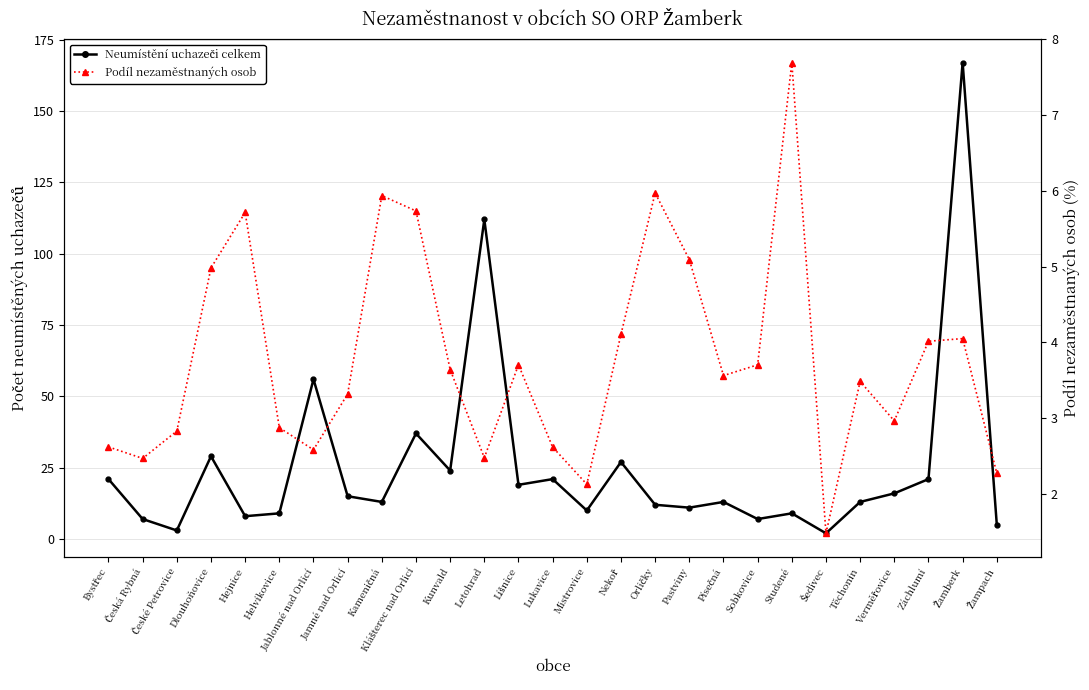

Does the chart display data point markers on the line(s)?

Yes